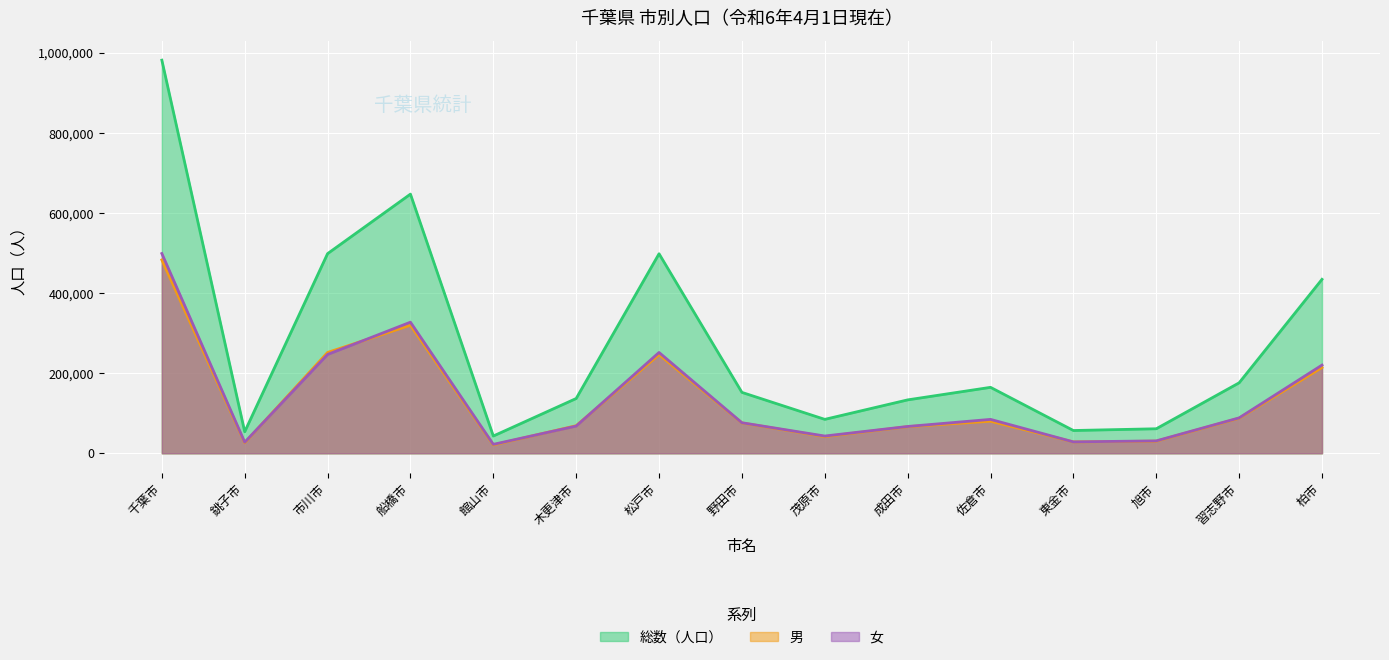

True or false: 総数（人口） and 男 intersect in this chart.

False